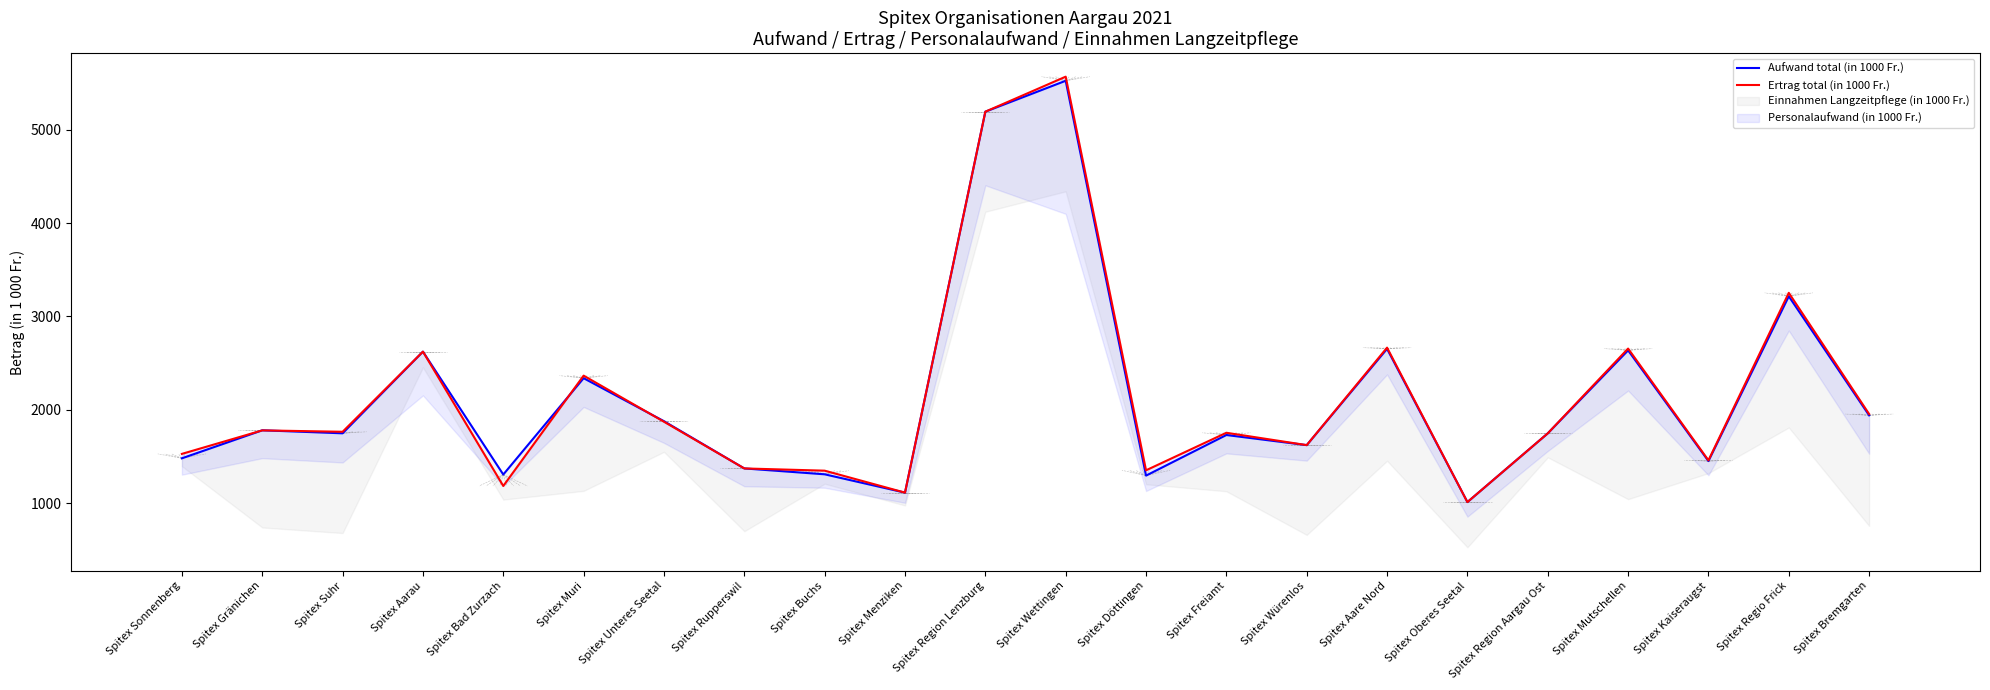

How many times do Ertrag total (in 1000 Fr.) and Aufwand total (in 1000 Fr.) cross each other?

4